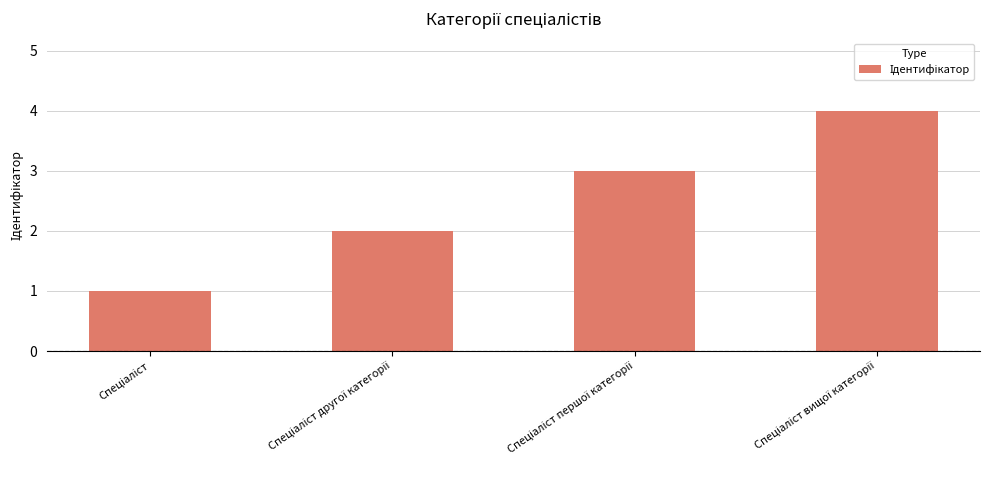

What is the greatest value displayed?

4